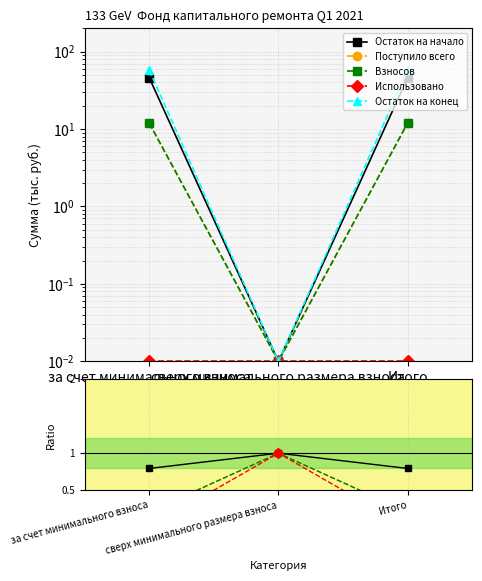

What is the label of the 1st point from the right?

Итого